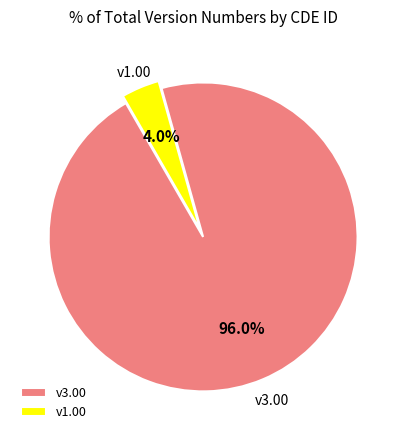

What portion of the pie excludes v1.00?

96.0%